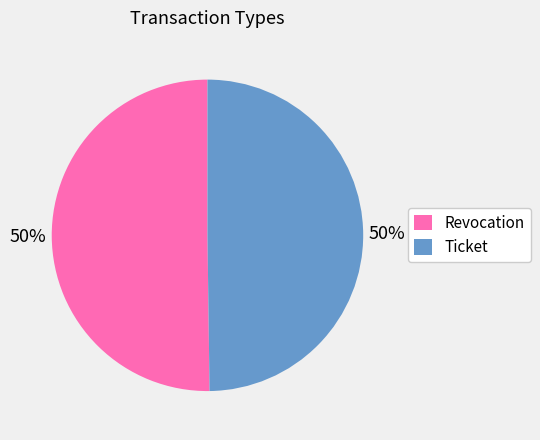

The Ticket slice represents 44% of the pie. True or false?

False